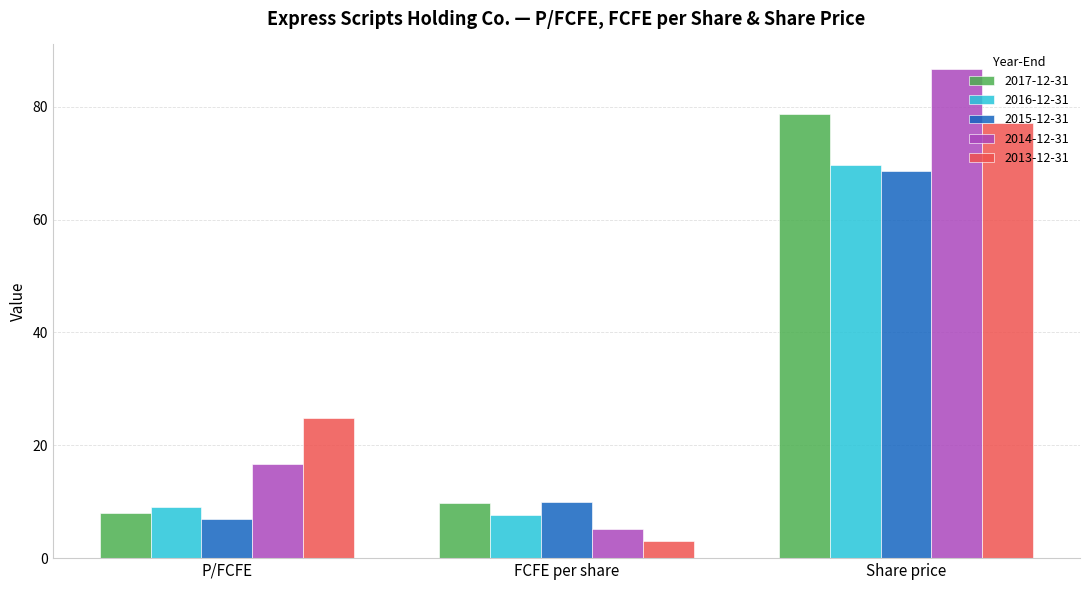

Reading left to right, list all the values displayed in this chart.

2017-12-31: 8.0	9.8	78.6
2016-12-31: 9.1	7.7	69.6
2015-12-31: 6.9	10.0	68.7
2014-12-31: 16.7	5.2	86.7
2013-12-31: 24.8	3.1	77.1